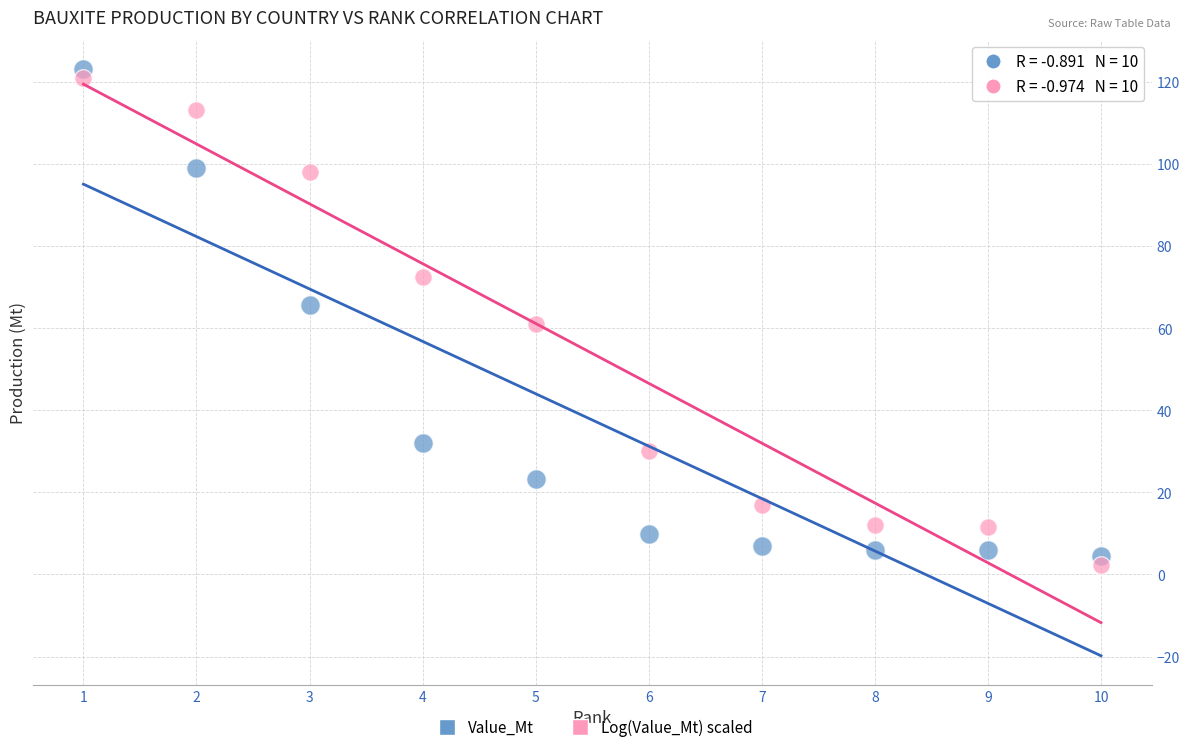

Which series contains the lowest Y value?

Log(Value_Mt) scaled